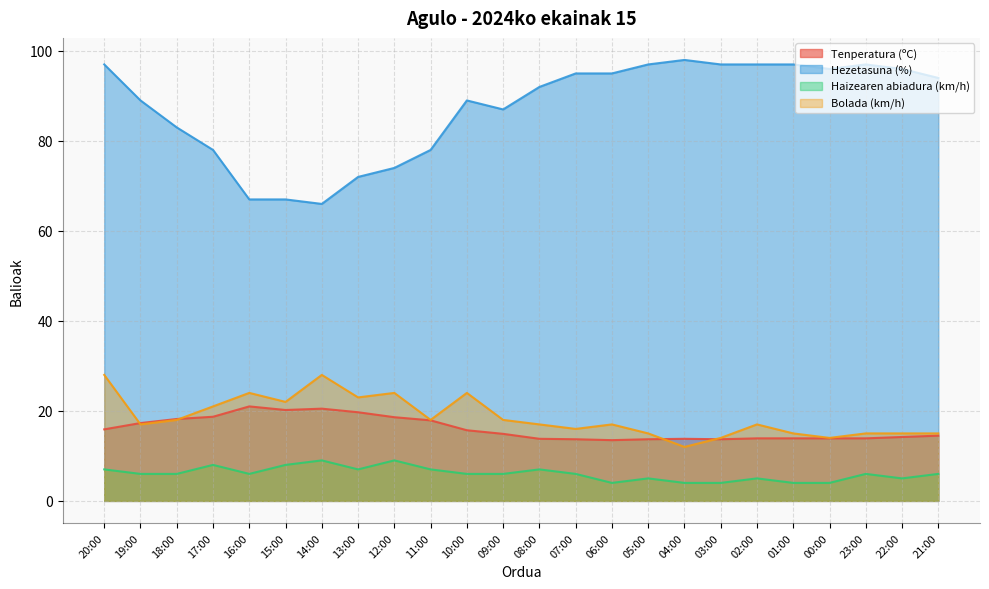

What is the greatest value displayed?

98.0